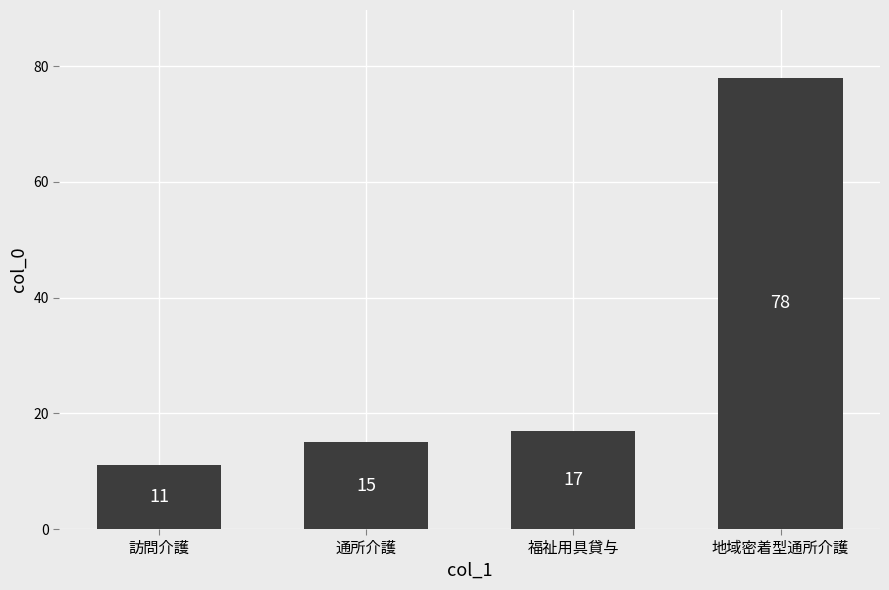

At which category does the chart reach its minimum across all series?

訪問介護